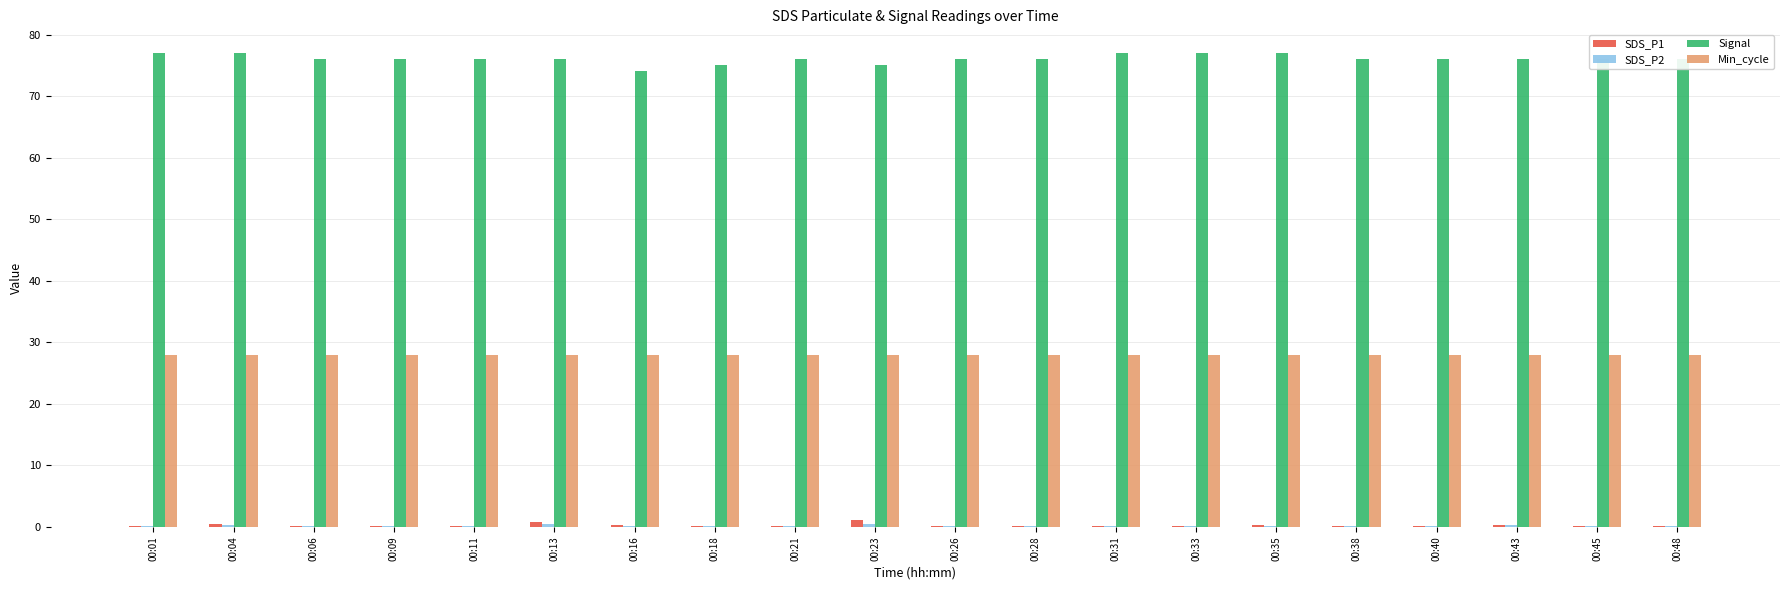

What is the average value of the Min_cycle series?

28.0